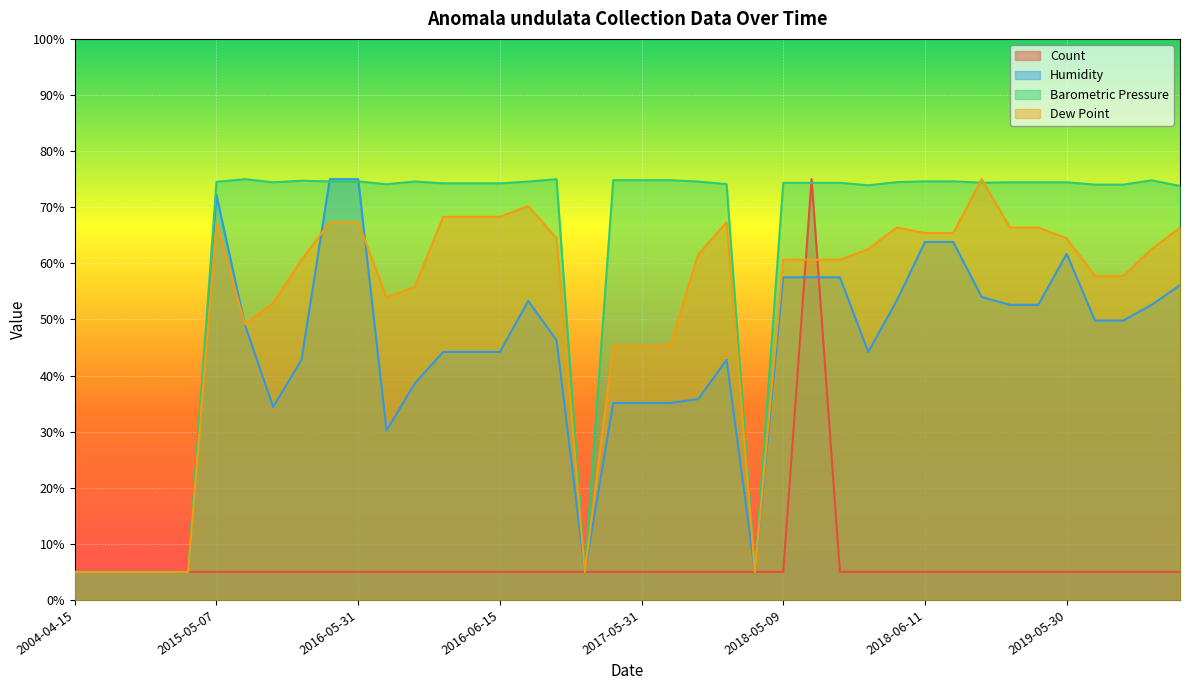

What is the minimum value for Count?

5.0